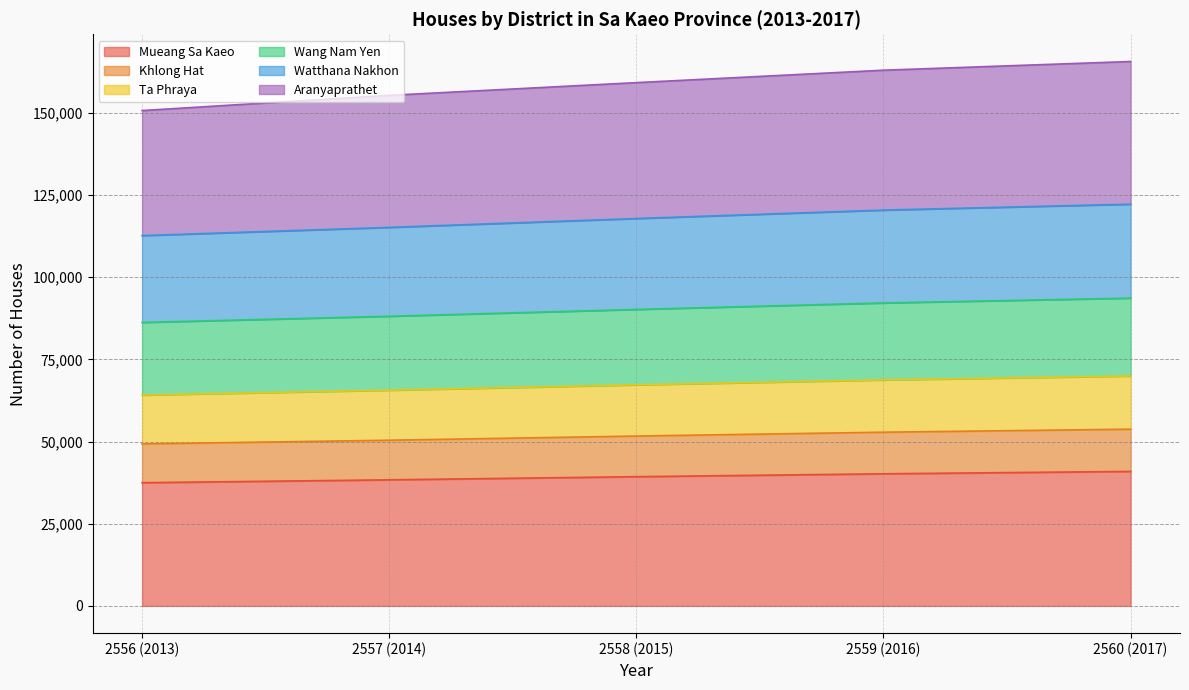

True or false: Ta Phraya has more than 2 points higher than both neighbors.

False